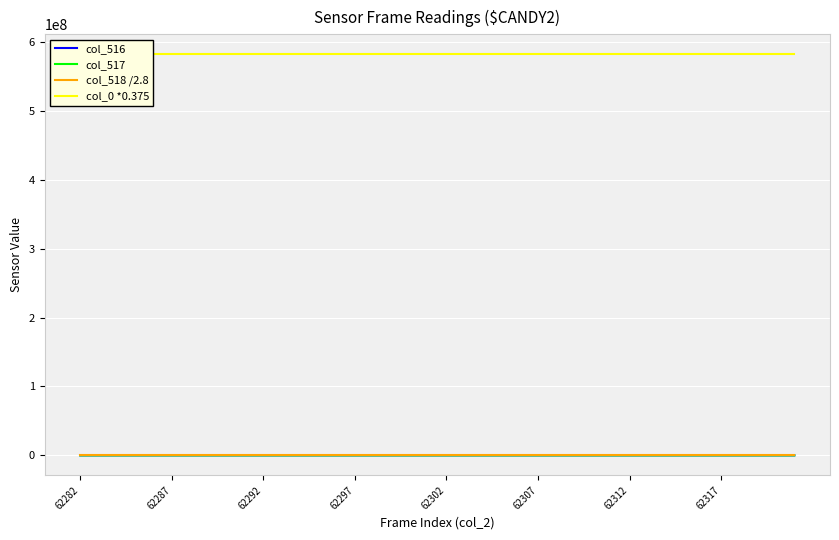

What is the spread (max minus min) of values at 62312?

581882133.8